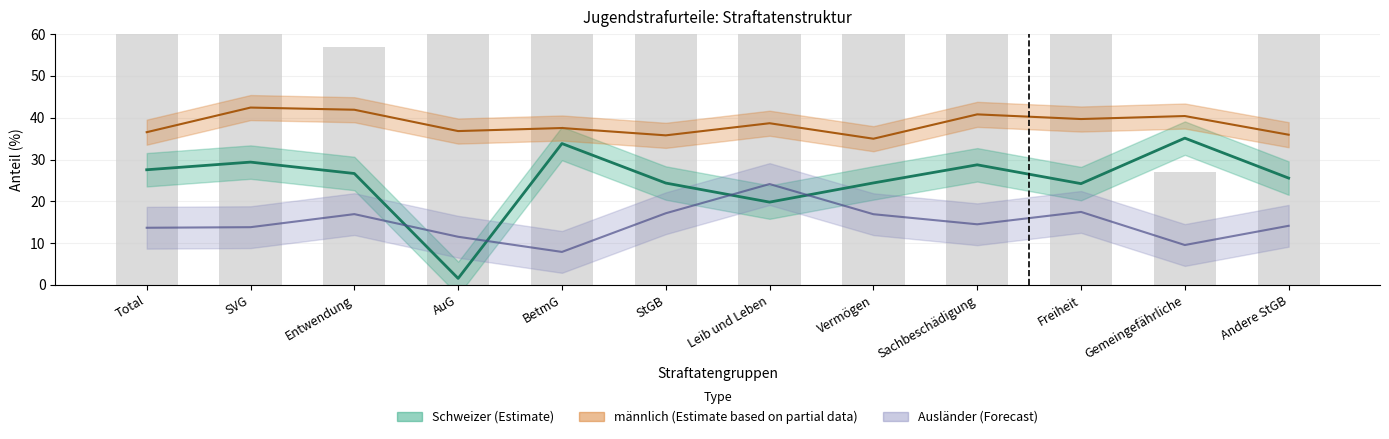

True or false: the data shows 43 at Freiheit.

False